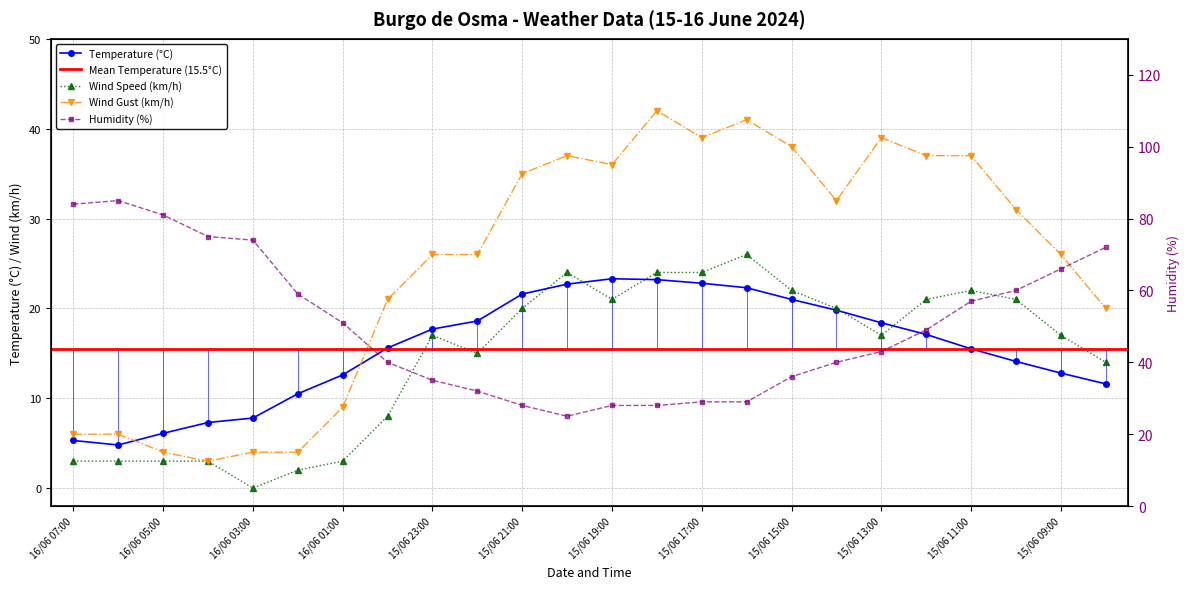

Does the chart have visible grid lines?

Yes